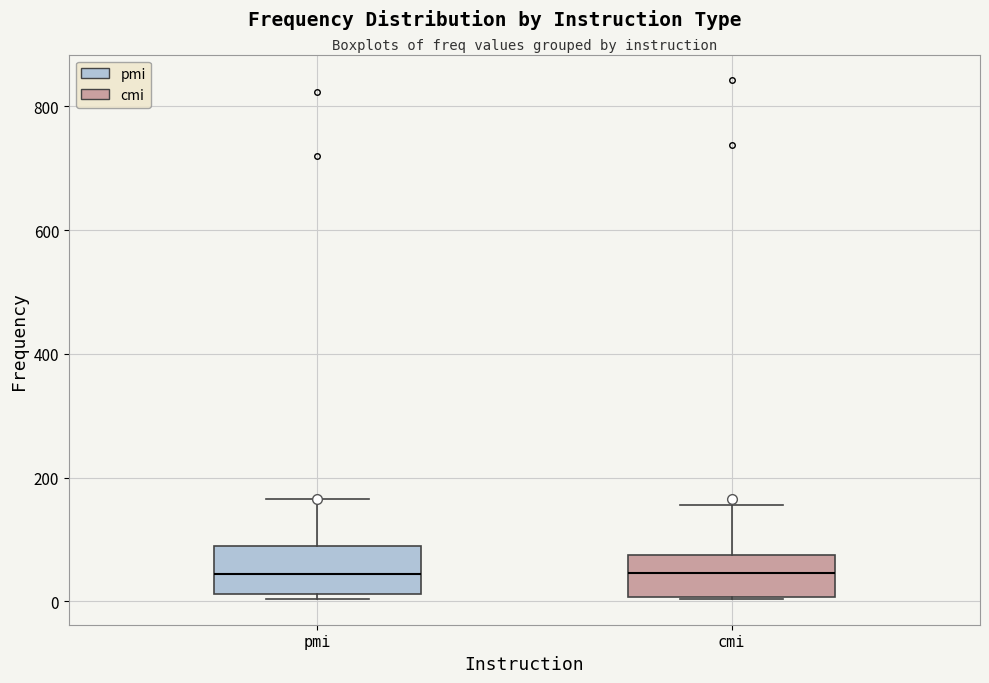

Reading left to right, transcribe this box plot: for each box, give where its median line is, the range the box spans, and where its two whiskers end, as read against the y-axis. The values are not printed on the chart, so give them approximately, as read against the axis.

pmi: median 40, box 20 to 80, whiskers 0 to 160
cmi: median 40, box 0 to 80, whiskers 0 to 160